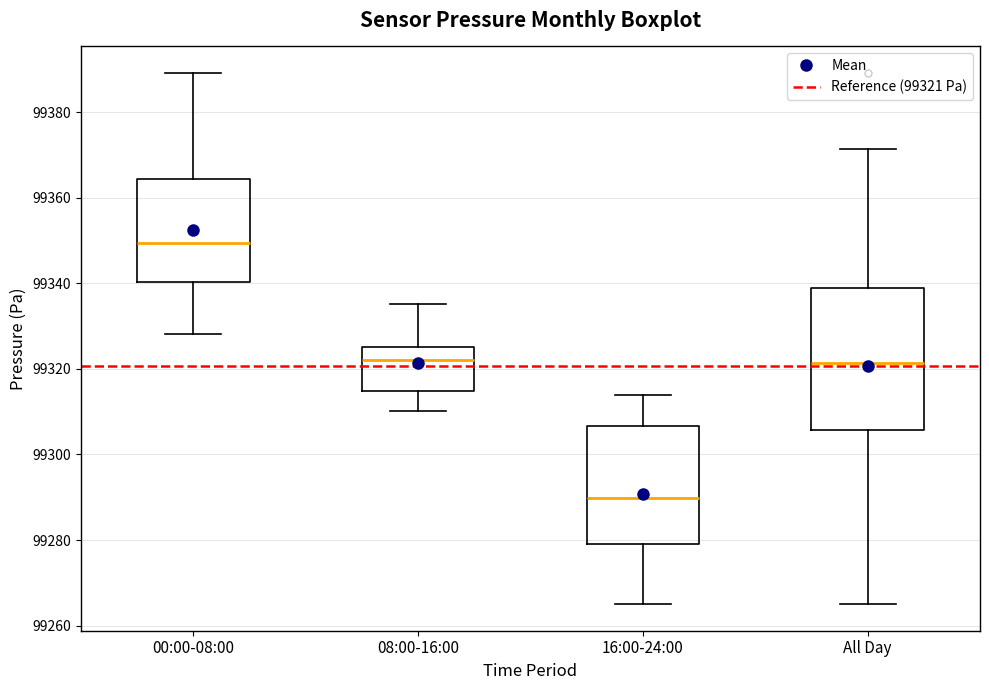

Which box has the lowest median line?

16:00-24:00